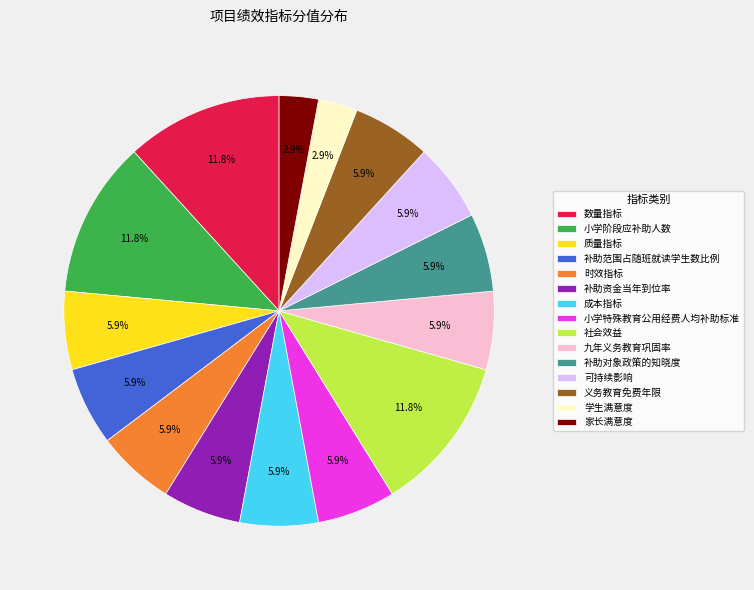

To the nearest percent, what is the difference between the 九年义务教育巩固率 and 数量指标 slice percentages?

6%